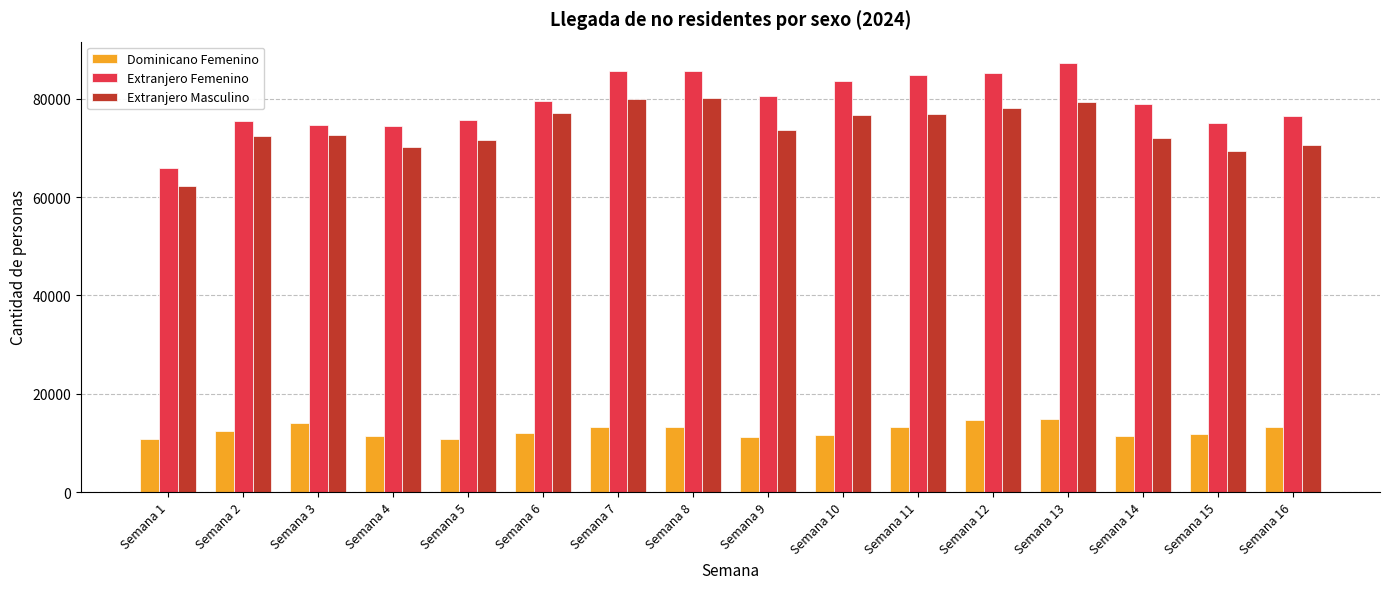

What is the sum of the Extranjero Femenino values at Semana 12 and Semana 6?

164654